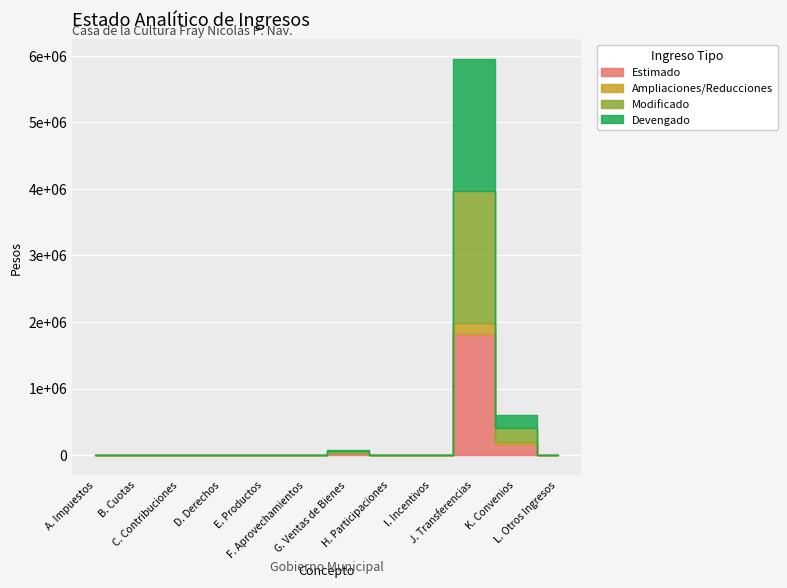

Reading left to right, extract all data points from this chart.

Estimado: 0.0	0.0	0.0	0.0	0.0	0.0	30000.0	0.0	0.0	1818786.2	175000.0	0.0
Ampliaciones/Reducciones: 0.0	0.0	0.0	0.0	0.0	0.0	0.0	0.0	0.0	163488.0	28000.0	0.0
Modificado: 0.0	0.0	0.0	0.0	0.0	0.0	30000.0	0.0	0.0	1982274.2	203000.0	0.0
Devengado: 0.0	0.0	0.0	0.0	0.0	0.0	18621.0	0.0	0.0	1982774.2	203000.0	0.0